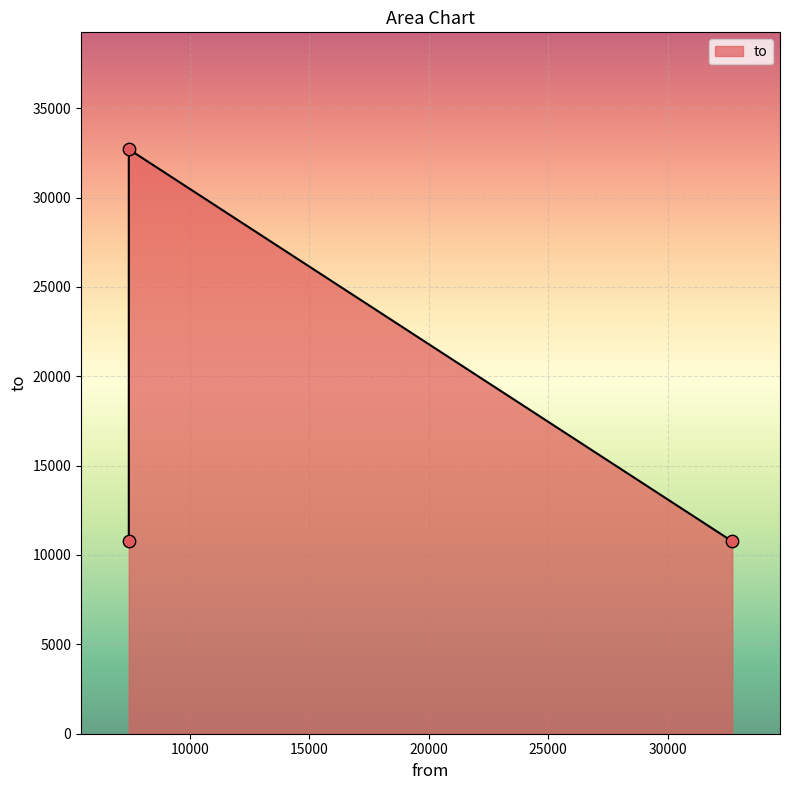

What is the change in value from 7434 to 7434?

+21941